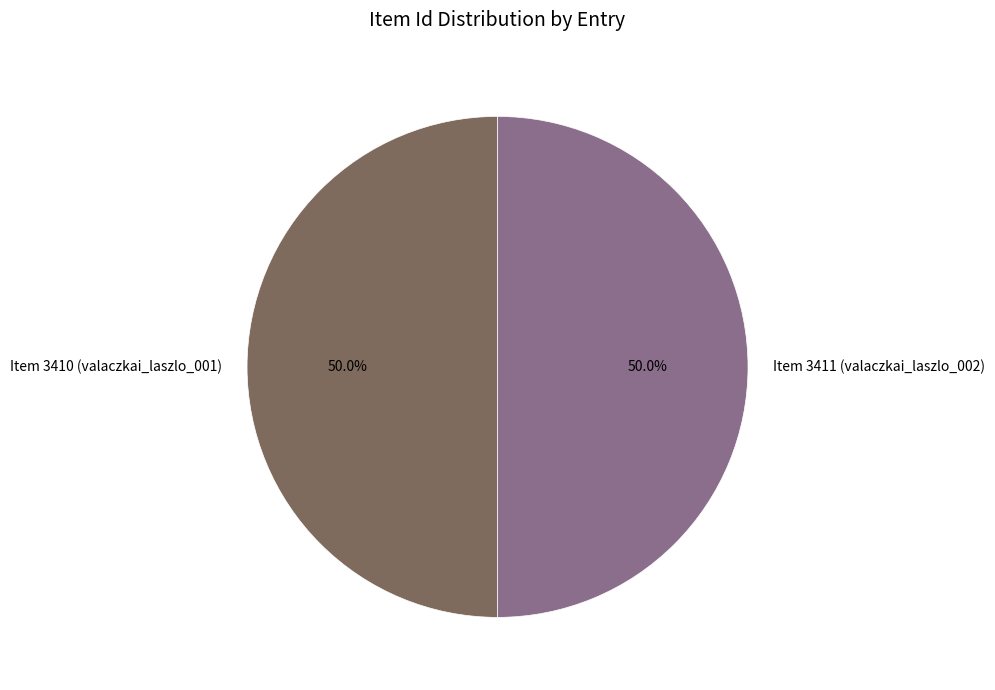

What is the ratio of the value at Item 3411 (valaczkai_laszlo_002) to the value at Item 3410 (valaczkai_laszlo_001)?

1.0